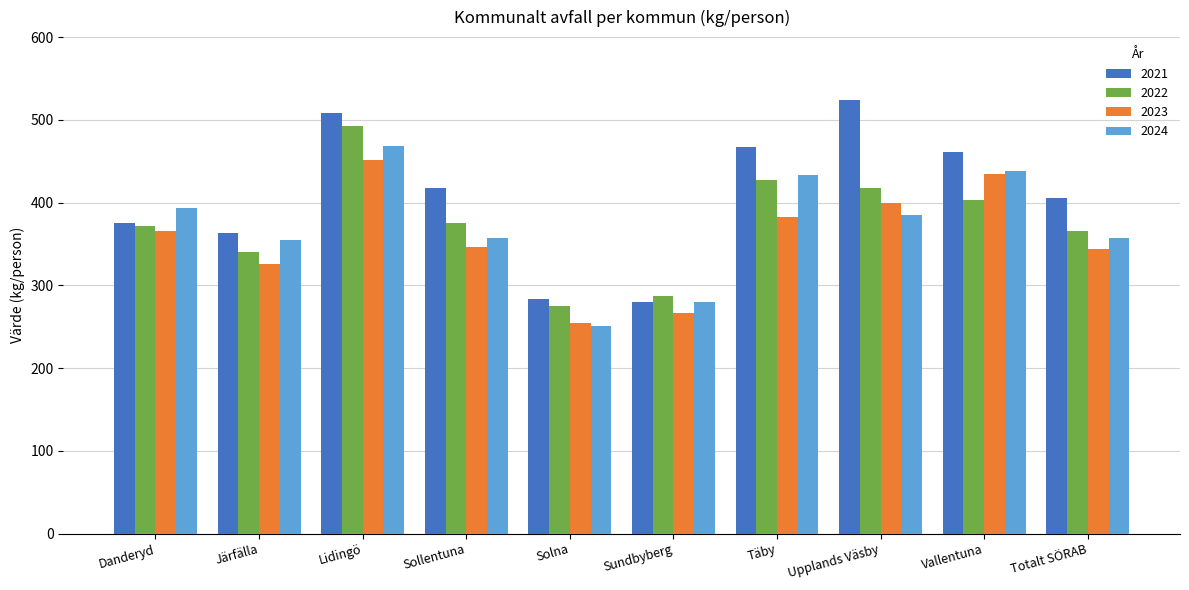

At which label does 2022 reach its minimum?

Solna